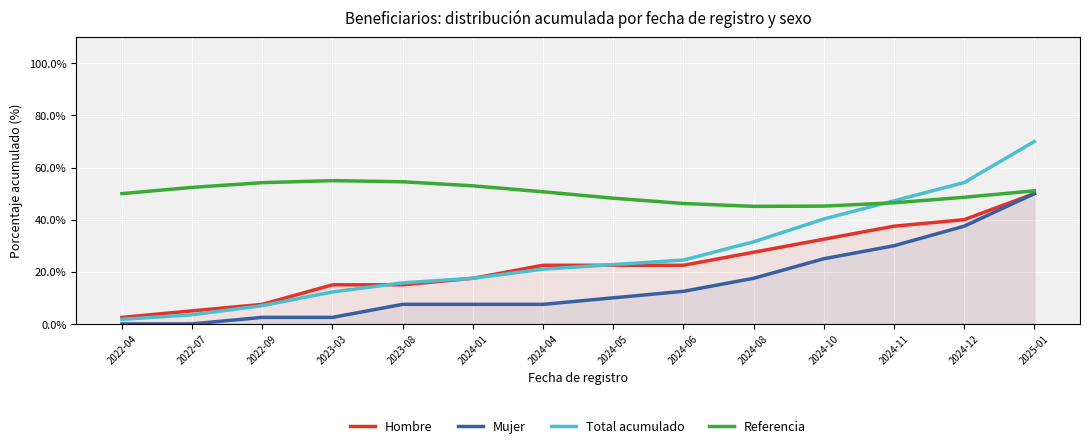

How many interior local valleys does the Referencia series have?

1